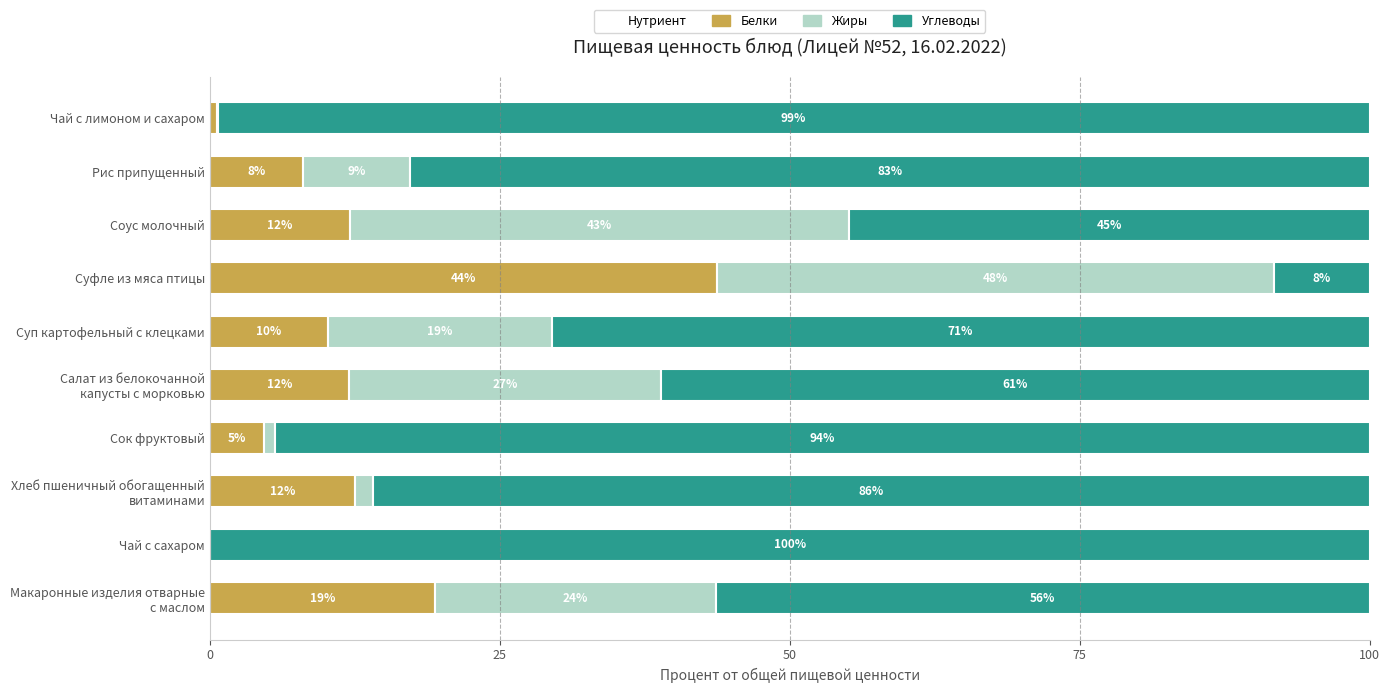

Count the number of categories in the chart.

10